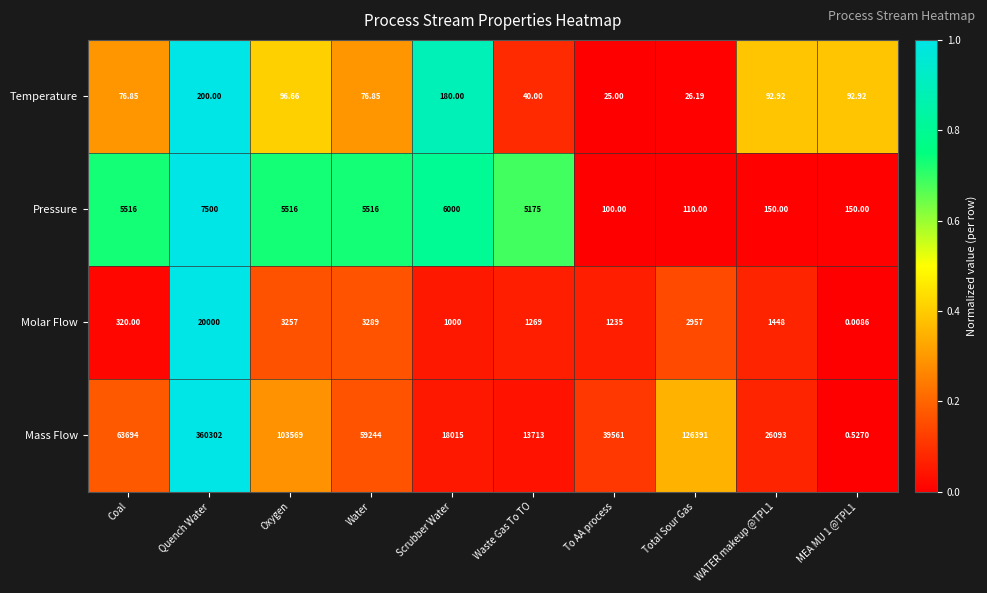

Between Waste Gas To TO and To AA process, which series saw the biggest shift?

Mass Flow